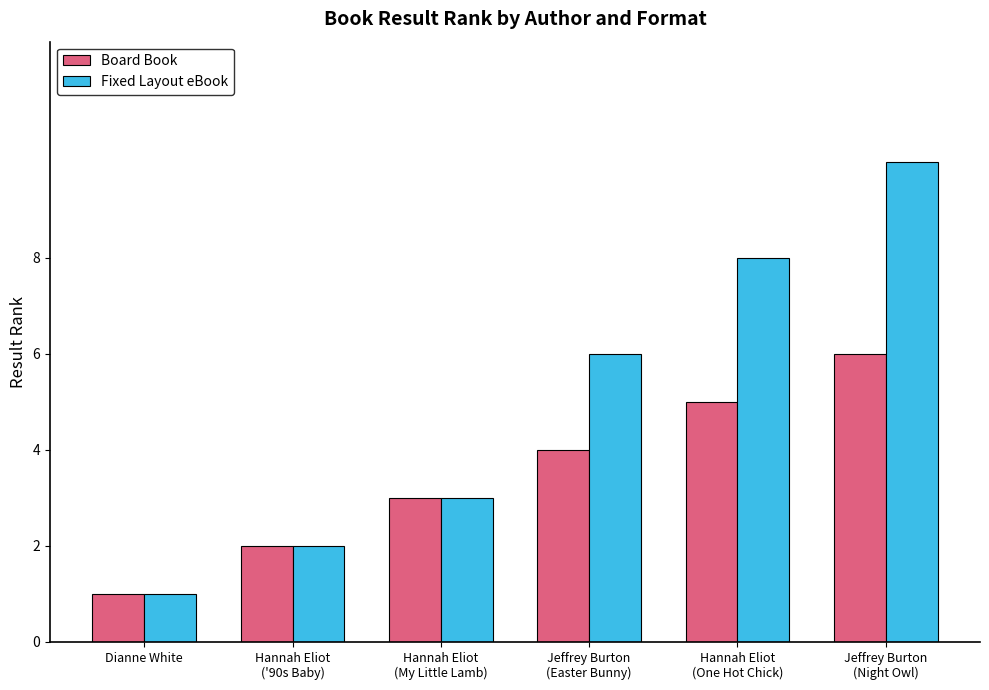

Is it true that Board Book equals 3 at Hannah Eliot
('90s Baby)?

False